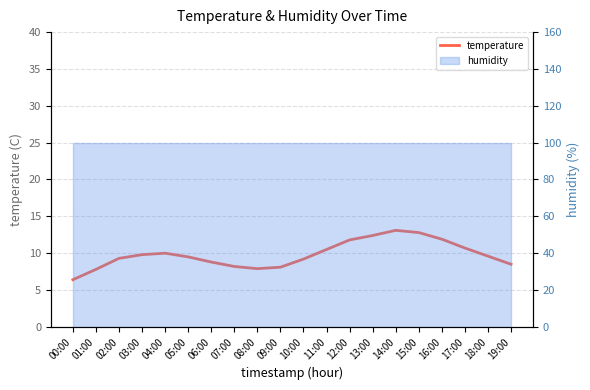

What is the label of the 20th point from the right?

00:00